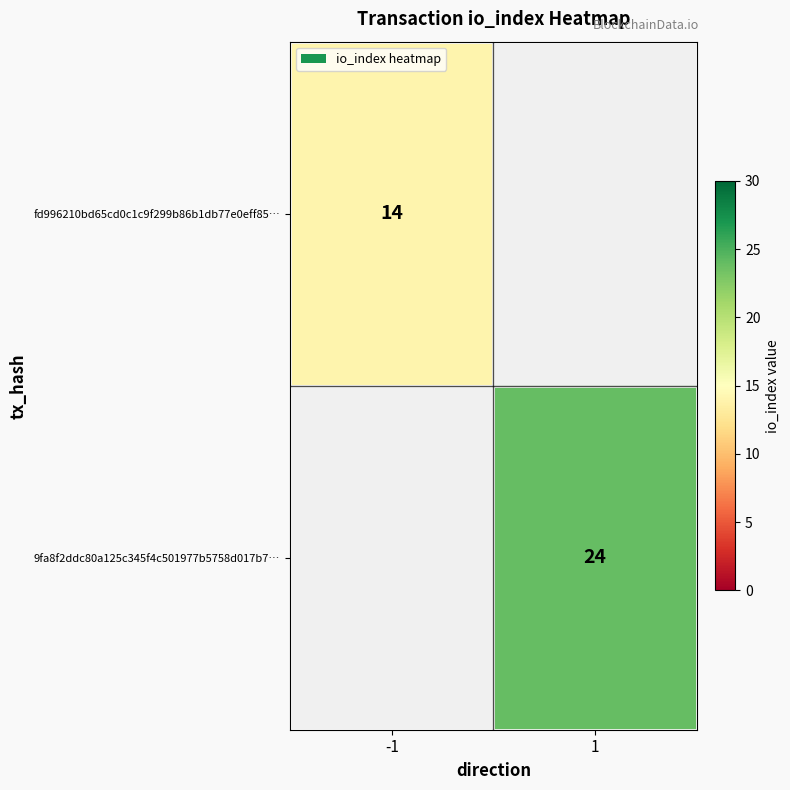

True or false: fd996210bd65cd0c1c9f299b86b1db77e0eff85… has a value of 7 at -1.

False